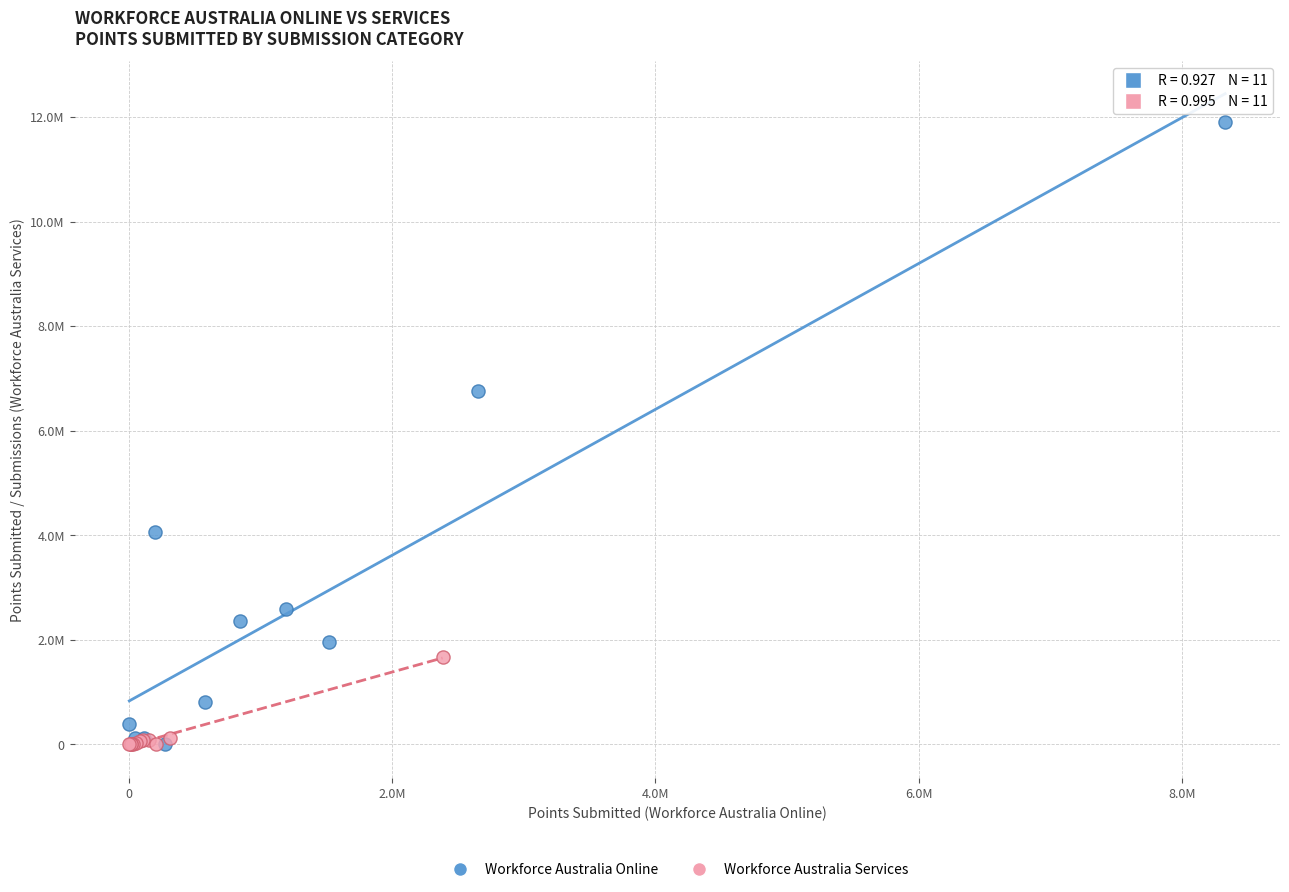

What are all the series names shown in the legend?

Workforce Australia Online, Workforce Australia Services